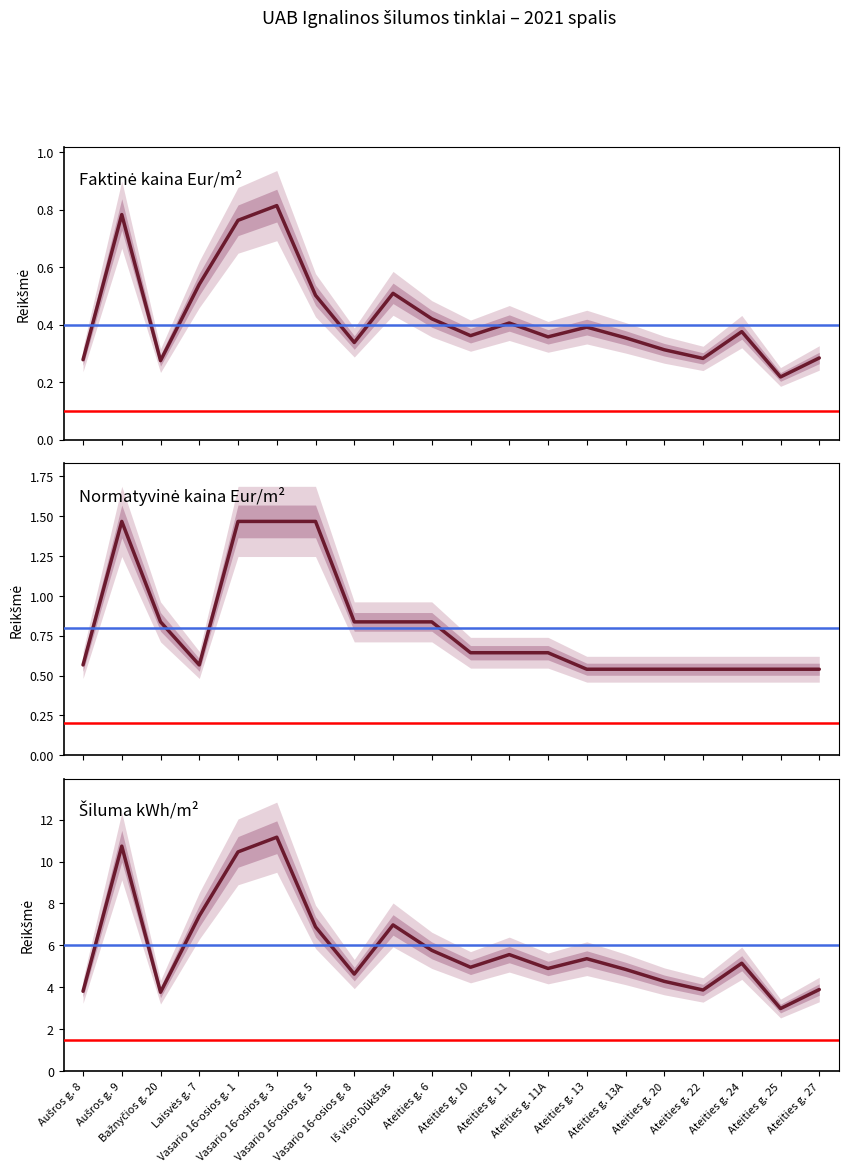

What is the value of the Šiluma kWh/m² point at the 15th from the left?

4.9